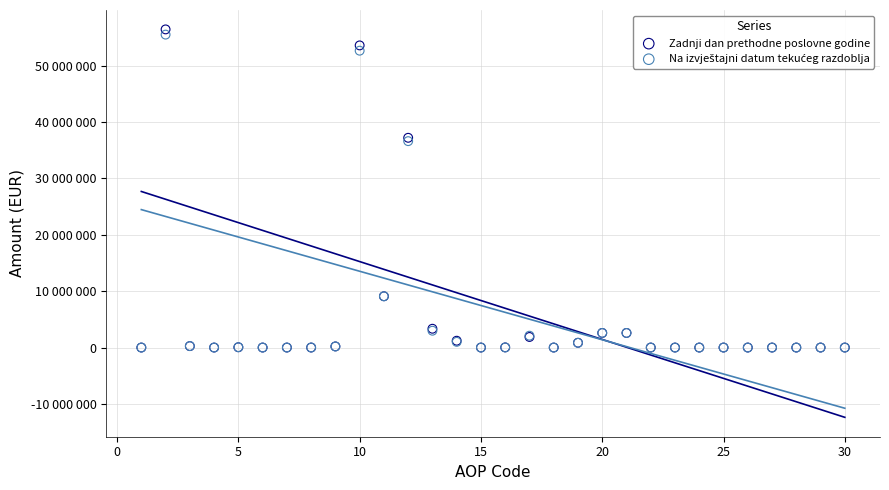

Which series reaches the maximum Y coordinate?

Zadnji dan prethodne poslovne godine